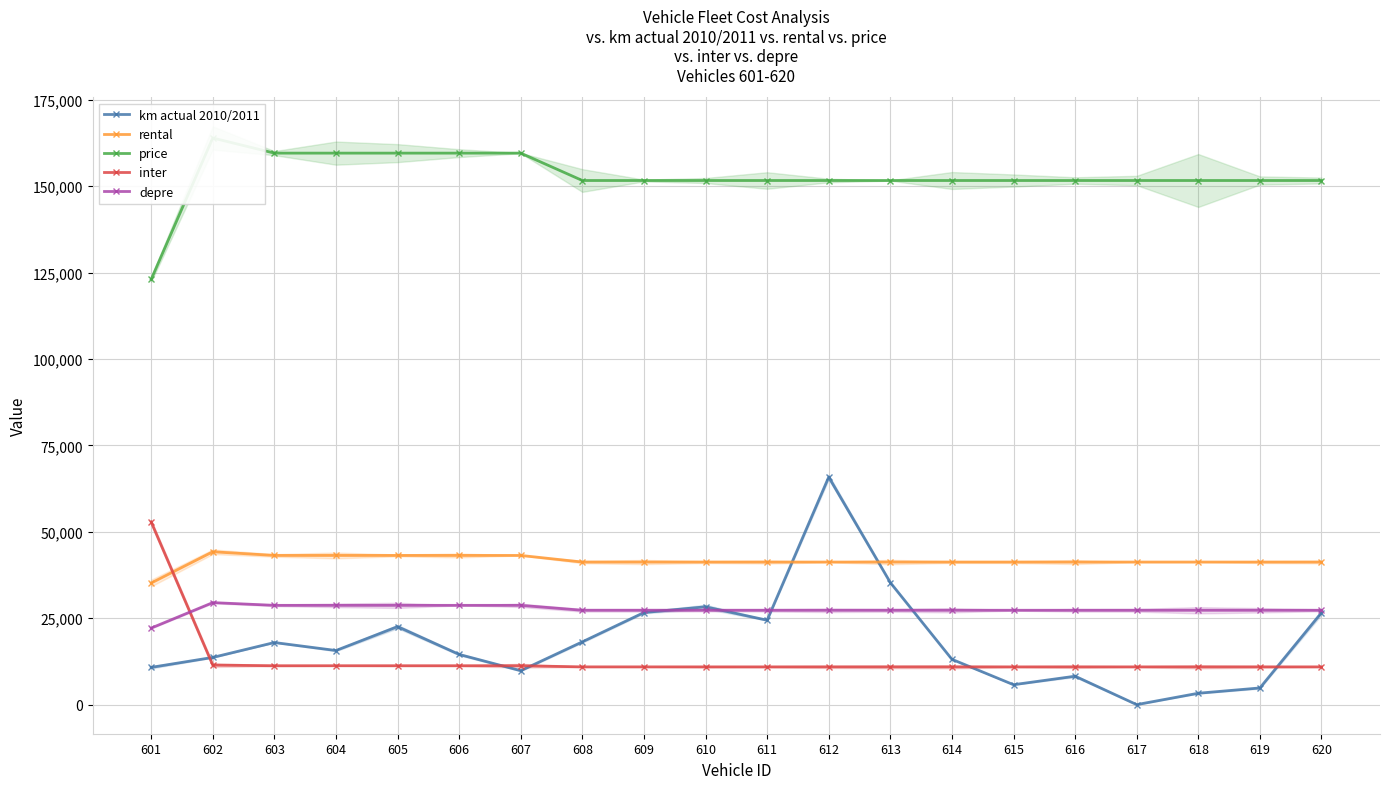

Where is the first local maximum for price?

602